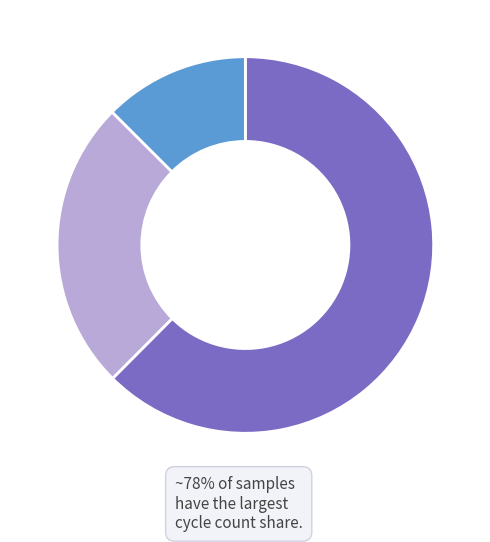

Is there any slice that represents more than half of the pie?

Yes